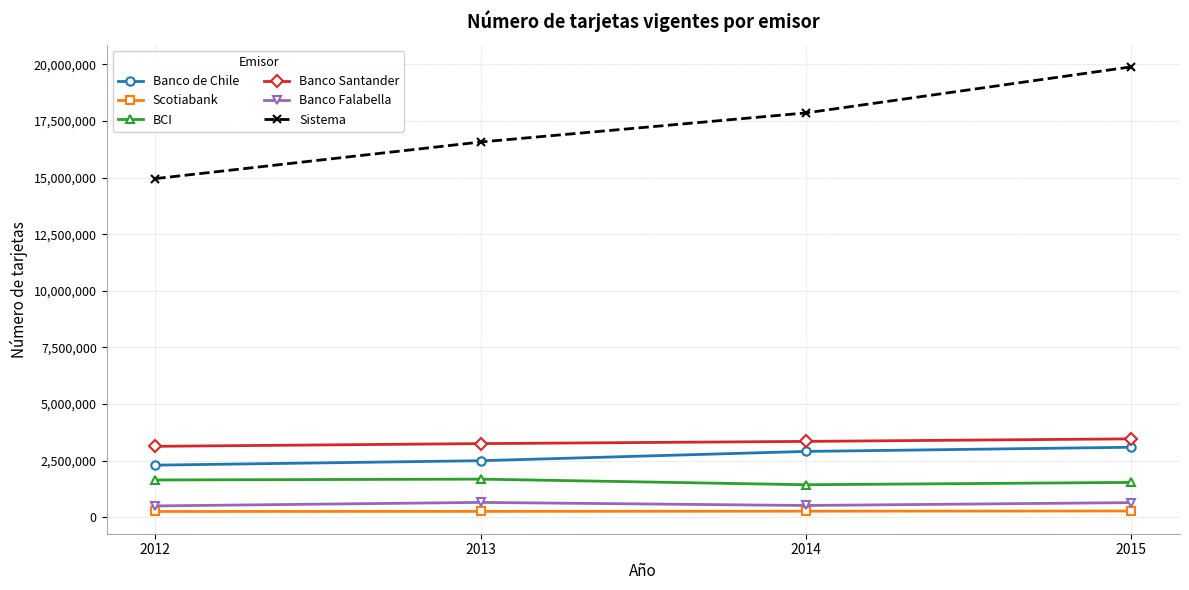

Rank the series by their maximum value, from lowest to highest.

Scotiabank, Banco Falabella, BCI, Banco de Chile, Banco Santander, Sistema